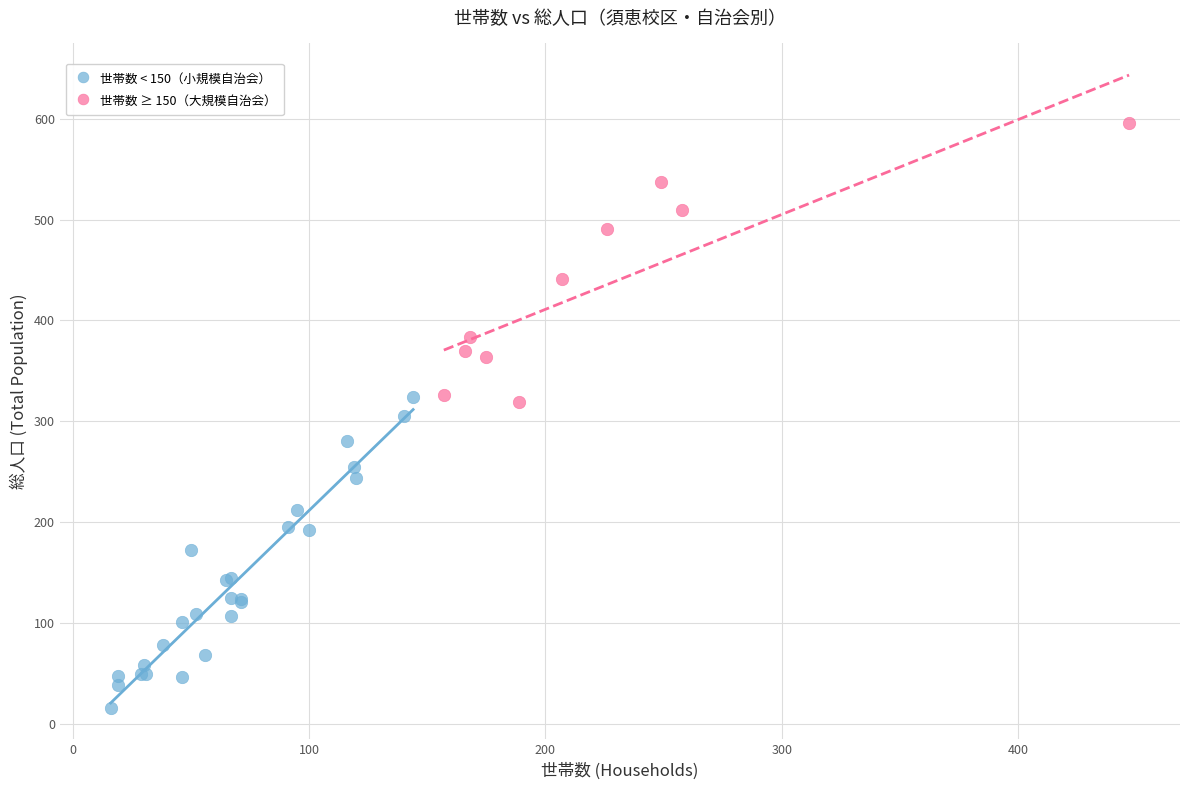

Which series reaches the maximum Y coordinate?

世帯数 ≥ 150（大規模自治会）